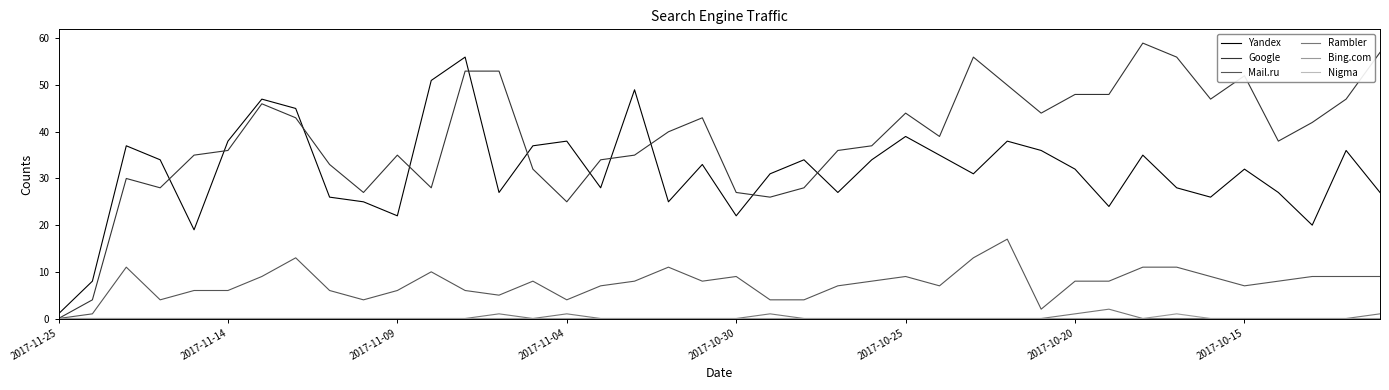

Which series has the largest total across all categories?

Google